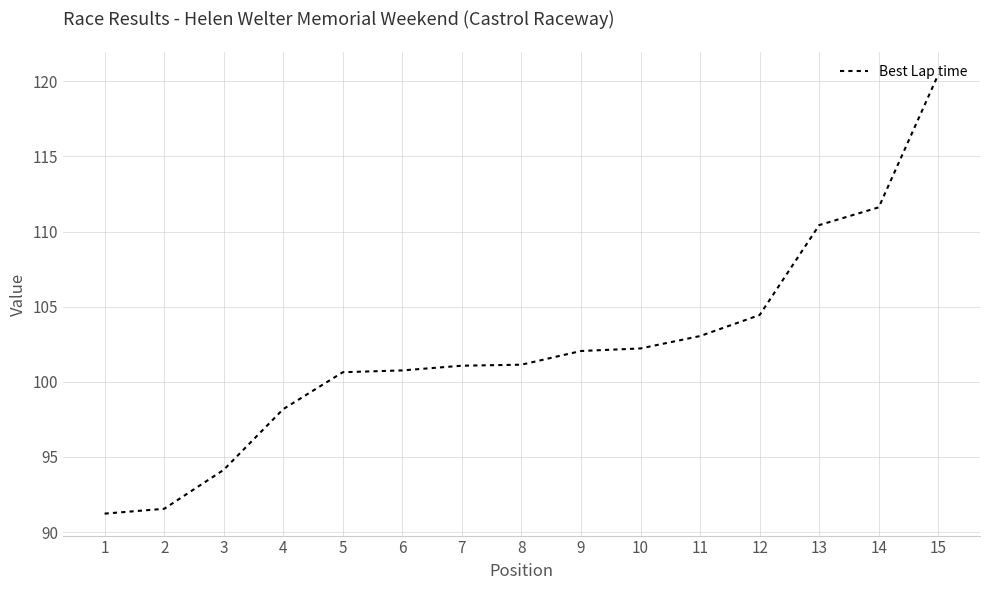

At which label is the value closest to 105?

12